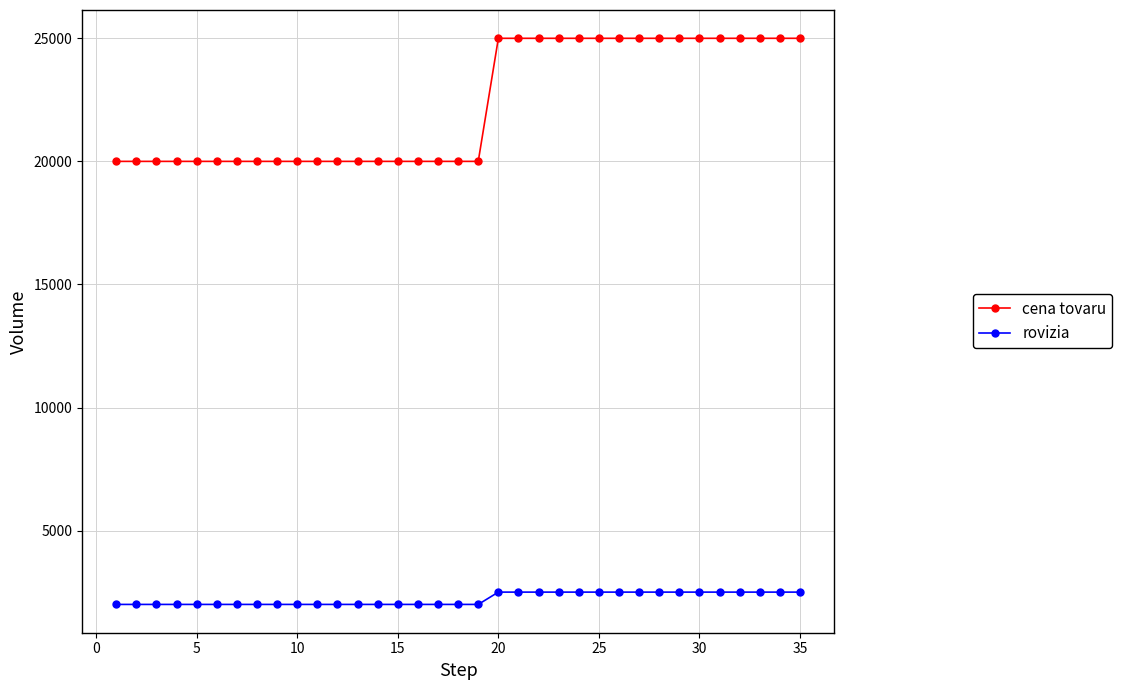

What is the difference between the maximum and minimum values in the cena tovaru series?

5000